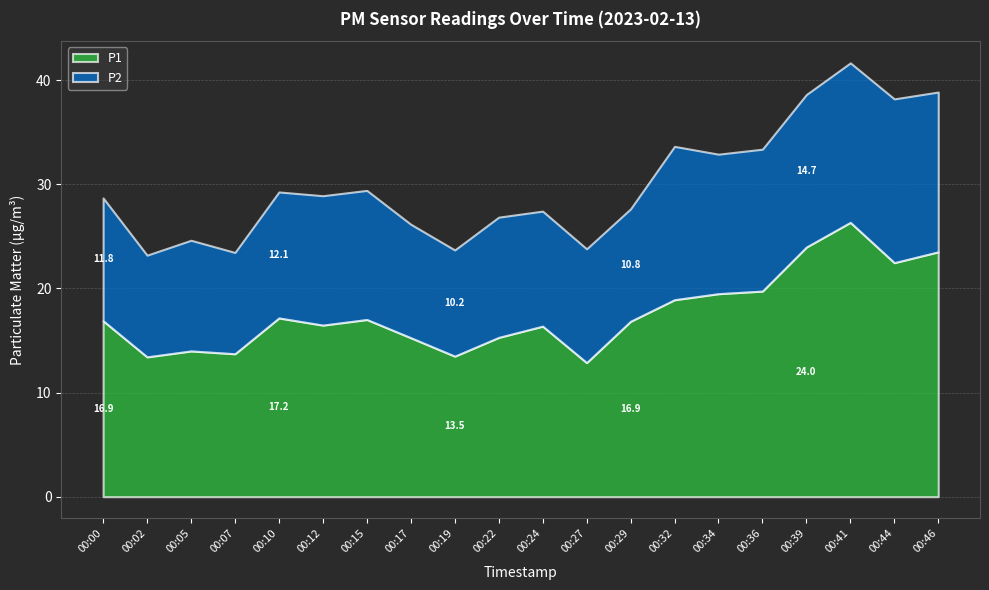

At which category does P2 reach its first local peak?

00:05